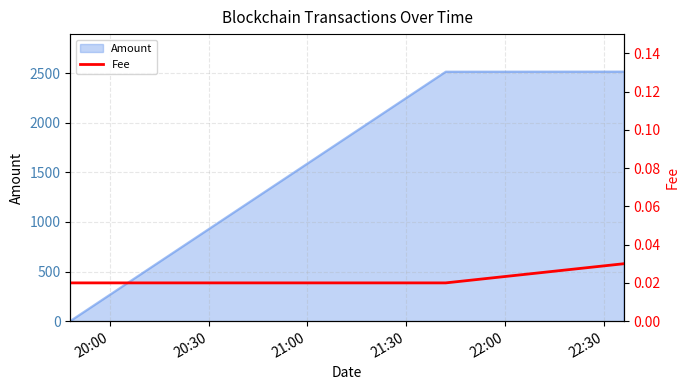

What is the highest value of the Amount series?

2517.0